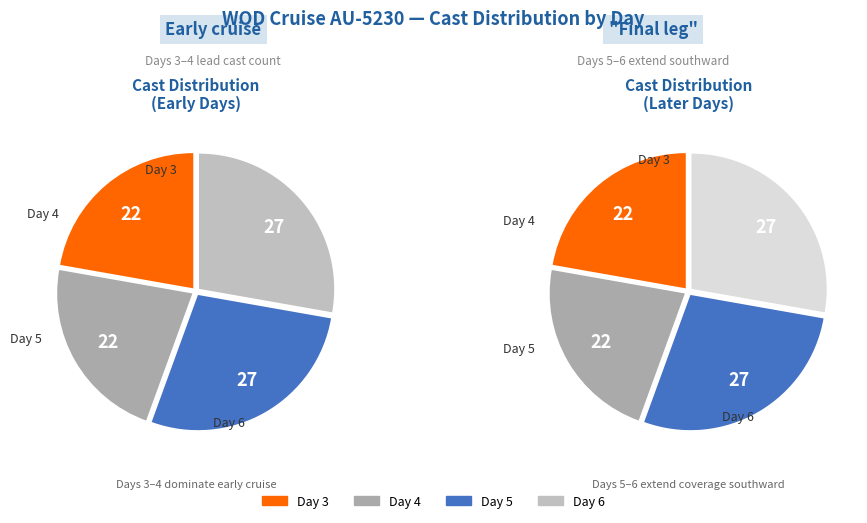

What is the smallest slice in the pie chart?

Day 4